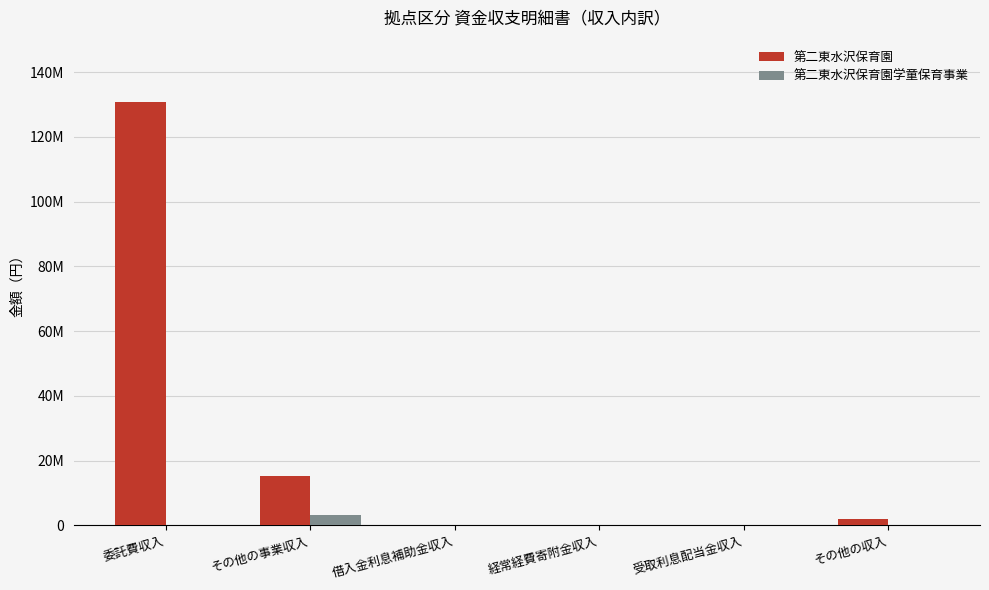

What is the spread (max minus min) of values at 経常経費寄附金収入?

70000